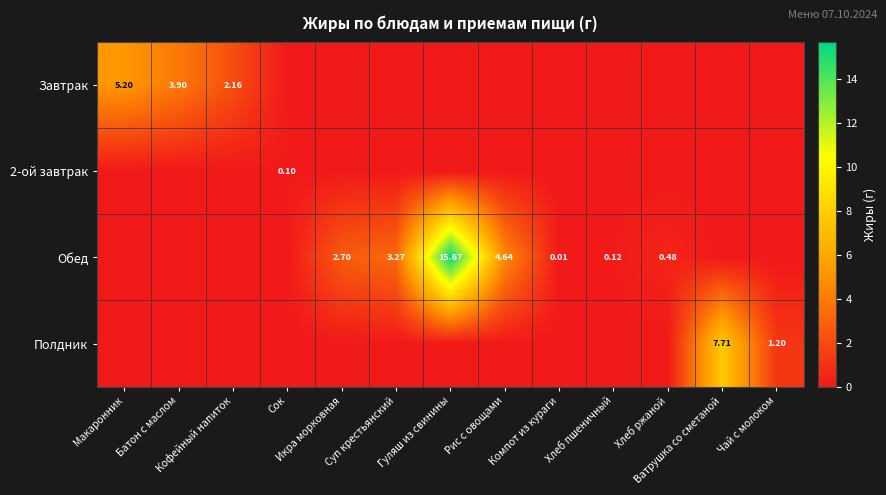

What is the average value of the Полдник series?

0.7